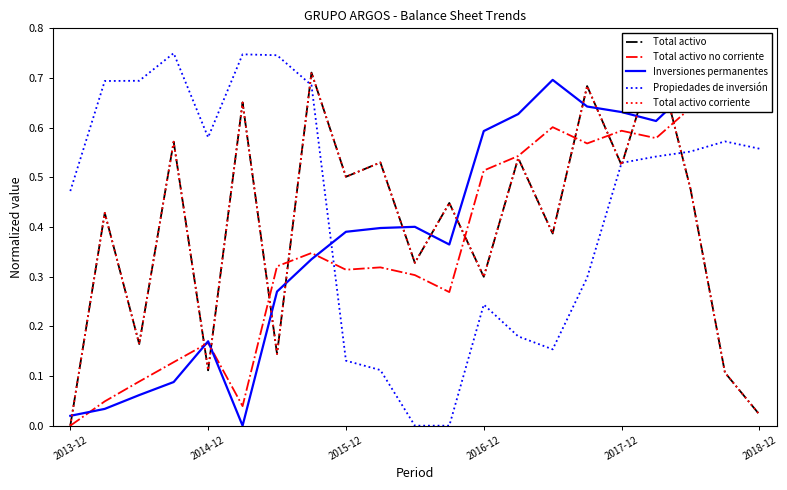

At 18, list the series in order from smallest to largest.

Total activo corriente, Propiedades de inversión, Total activo no corriente, Inversiones permanentes